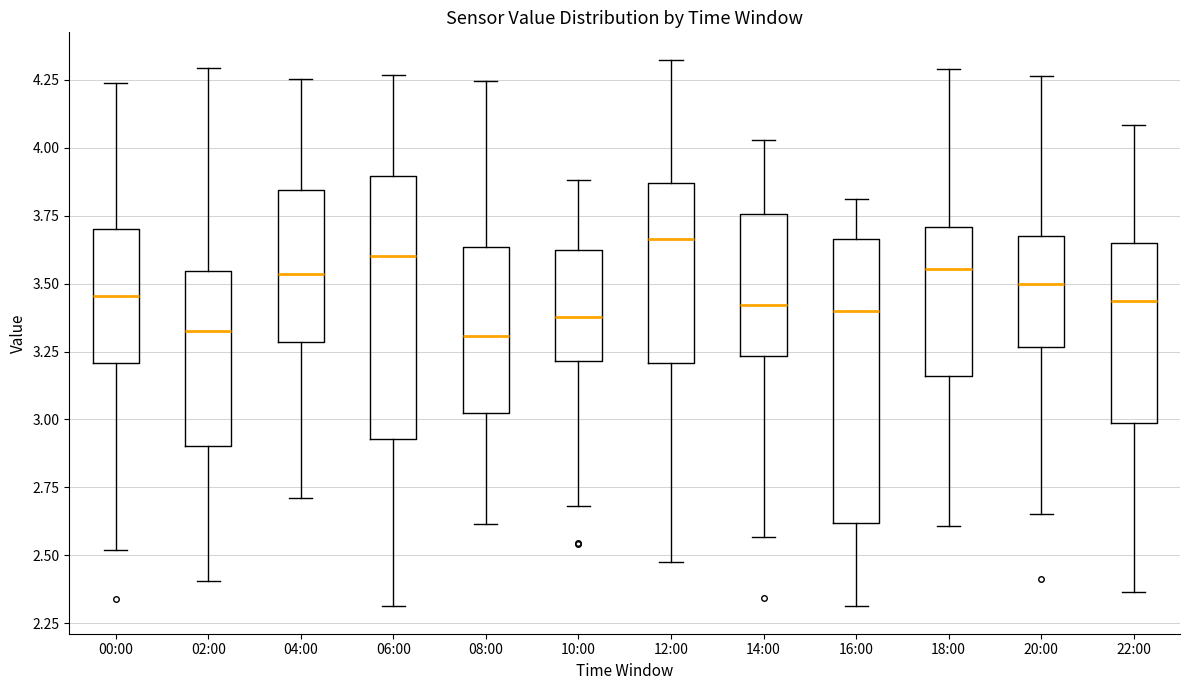

Comparing the boxes themselves (not the whiskers), which one is the tallest?

16:00